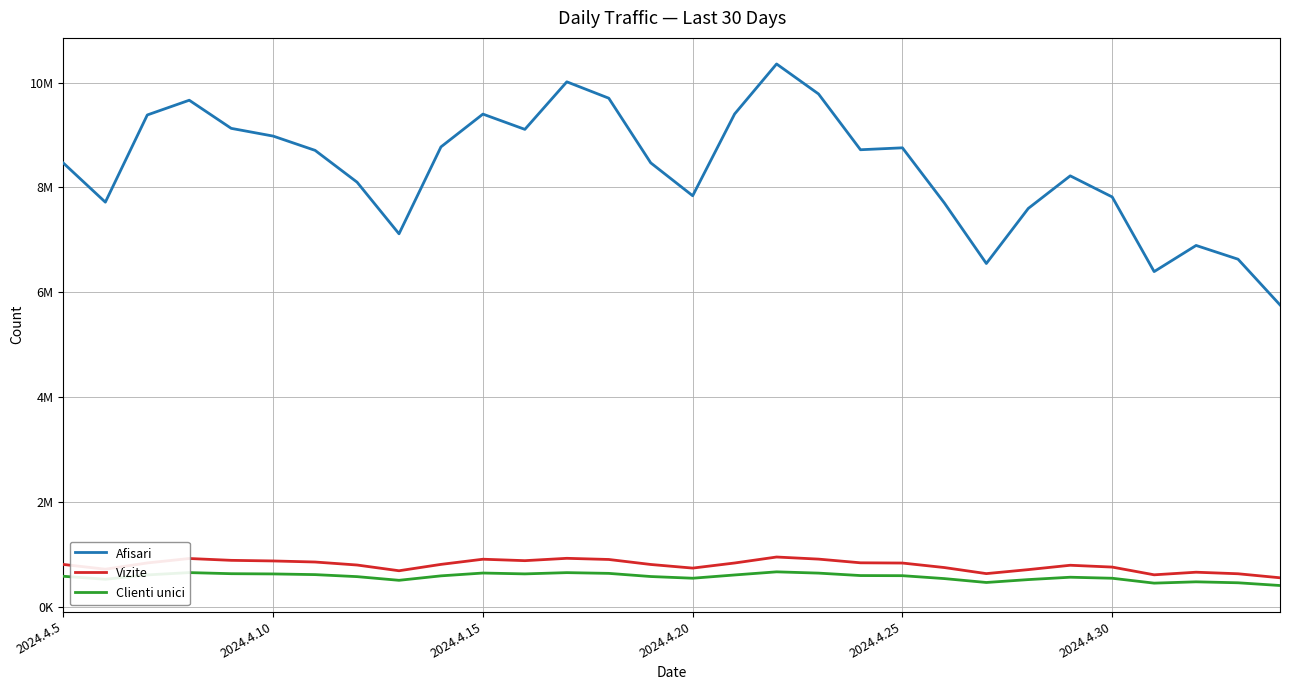

Reading left to right, extract all data points from this chart.

Afisari: 8464359	7719499	9382159	9662963	9126666	8979146	8706788	8100575	7116051	8773235	9398370	9107392	10013910	9701725	8469095	7841594	9401097	10354340	9782703	8718905	8755499	7703190	6549961	7599990	8221243	7818794	6395412	6894047	6631659	5760562
Vizite: 811799	721285	840566	925185	890160	878572	858271	801059	691710	813082	911567	884027	928805	906700	811332	742384	839560	953563	913623	843153	838694	752640	637089	713324	796492	761726	614257	663873	634366	557728
Clienti unici: 586220	529486	612323	656523	635636	630981	618057	579490	509455	594377	648239	631966	655795	641685	581596	549211	611421	671009	646671	600005	597704	542115	468116	523202	568278	548682	455652	480640	462408	410277